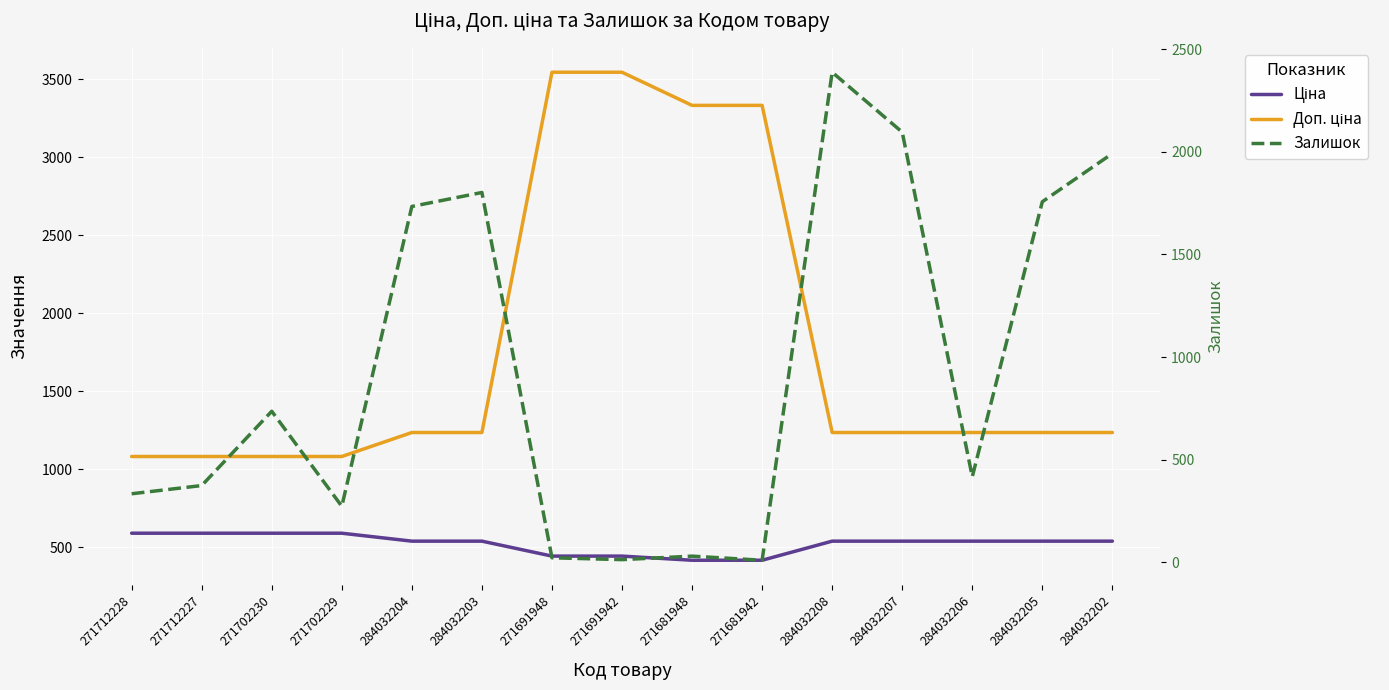

What is the minimum value shown in the chart?

10.0